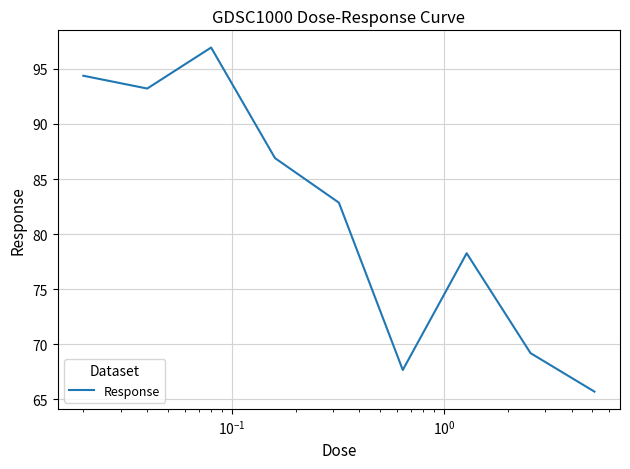

What is the difference between the maximum and minimum values?

31.2